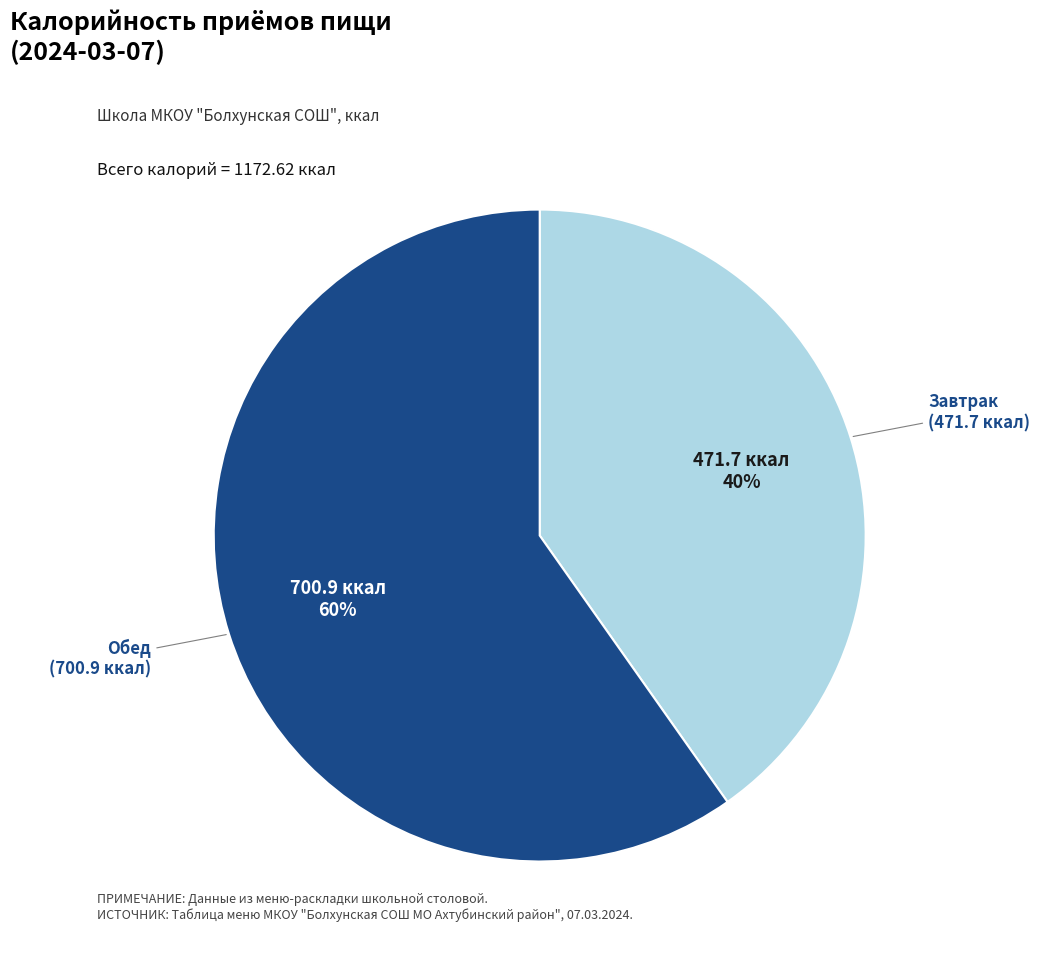

Approximately how many times larger is the value at Обед compared to Завтрак?

1.5